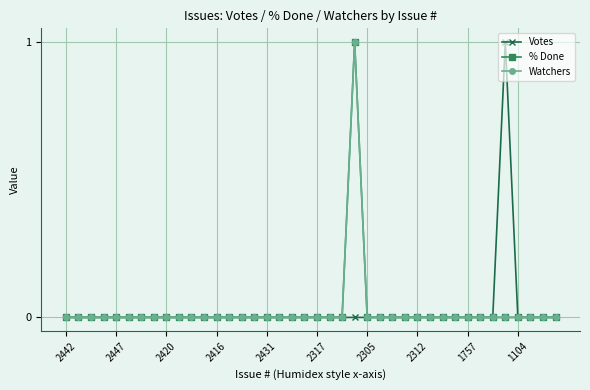

Is this an area chart (filled region under the line)?

No